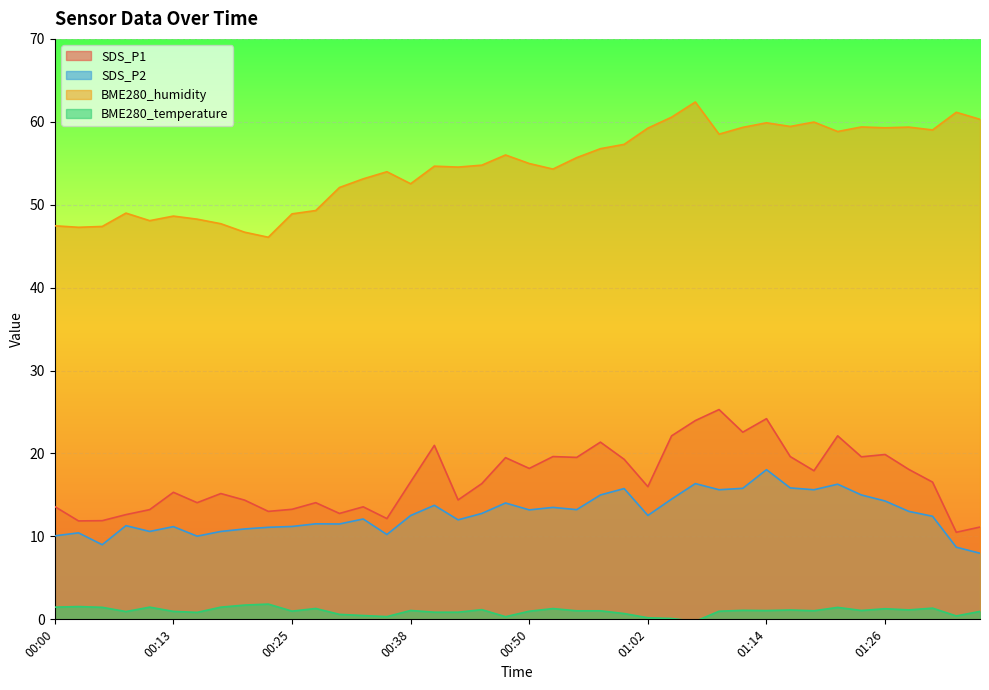

True or false: SDS_P2 and SDS_P1 intersect in this chart.

False